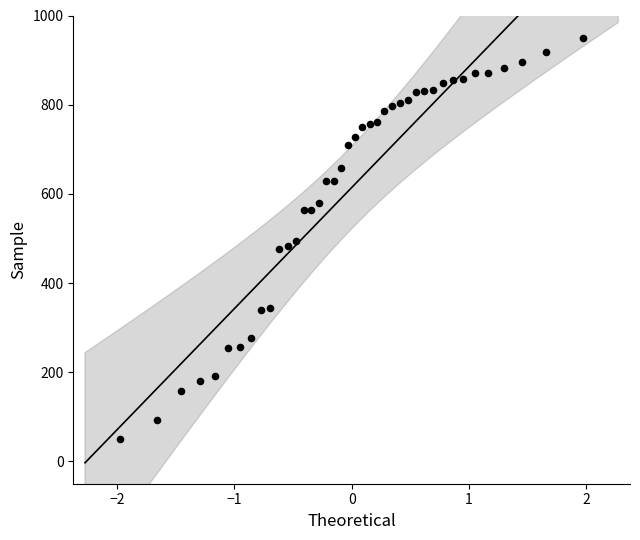

What is the range of X values (max minus min)?

3.9